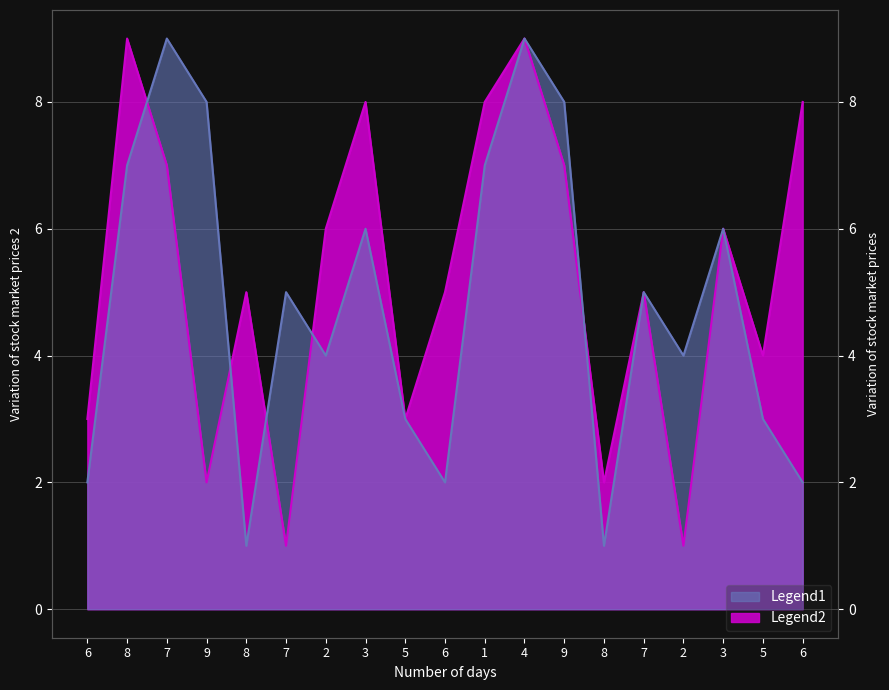

Where is col_7 nearest to the value 5?

7